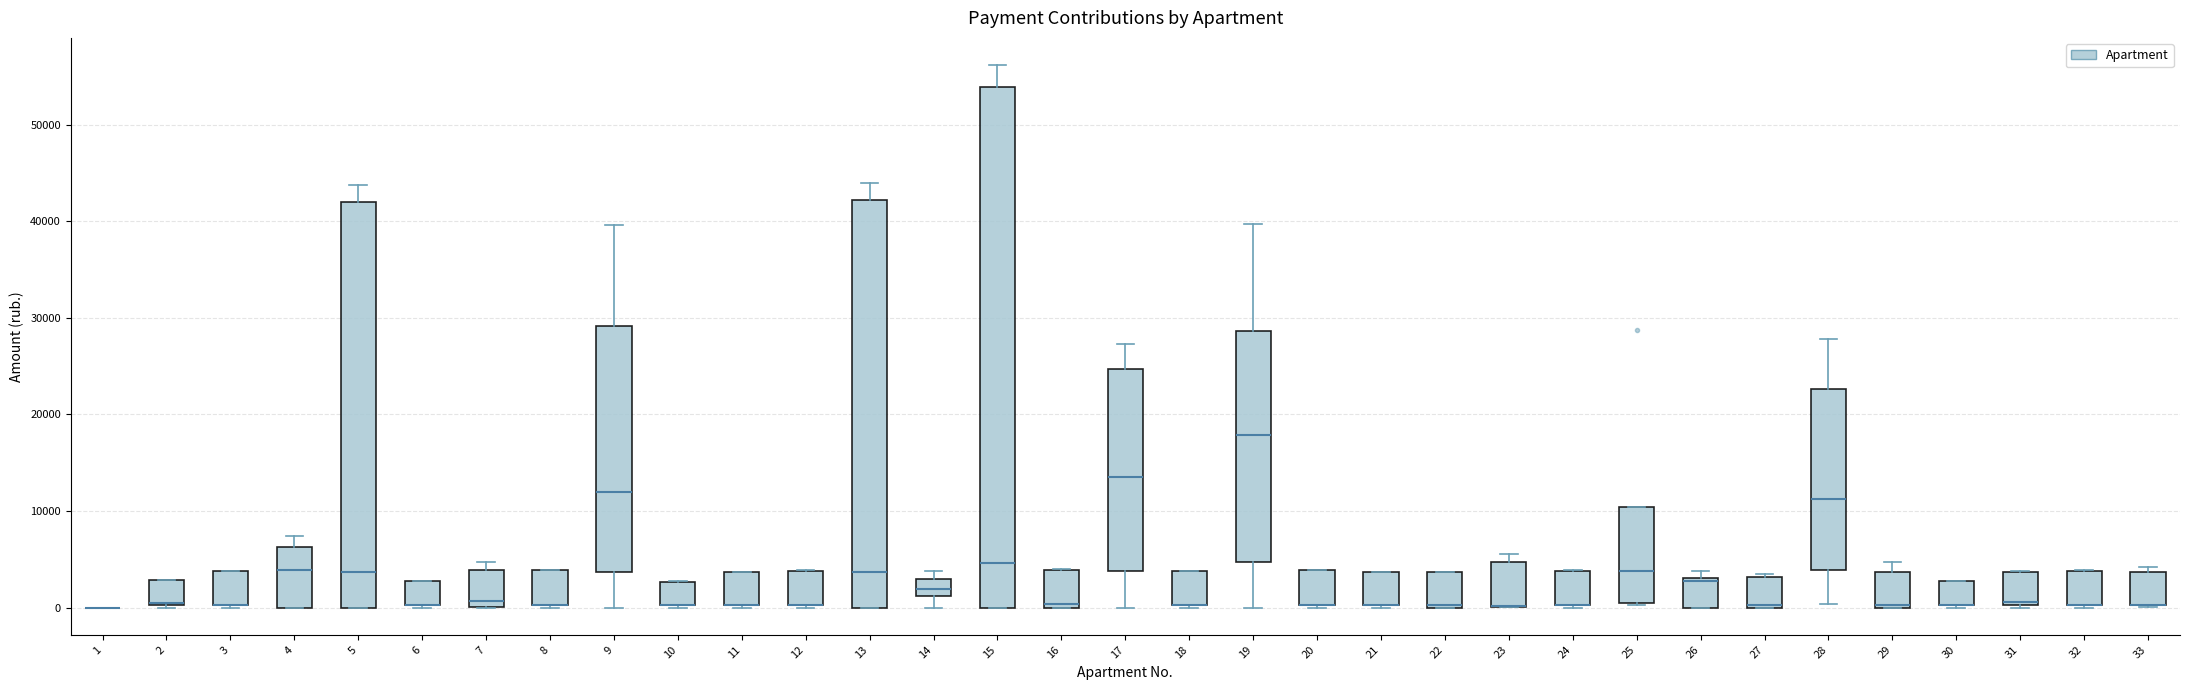

Where is the upper edge of the box at x = 32 on the y-axis? The values are not printed on the chart, so give them approximately, as read against the axis.

4000